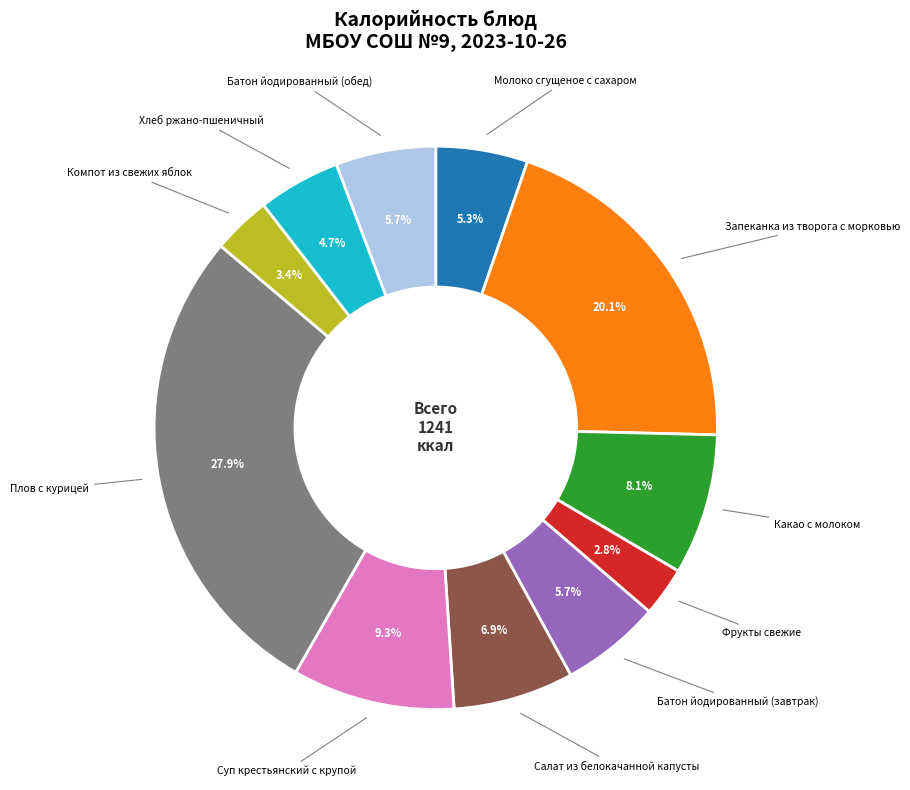

Does any single category account for the majority?

No